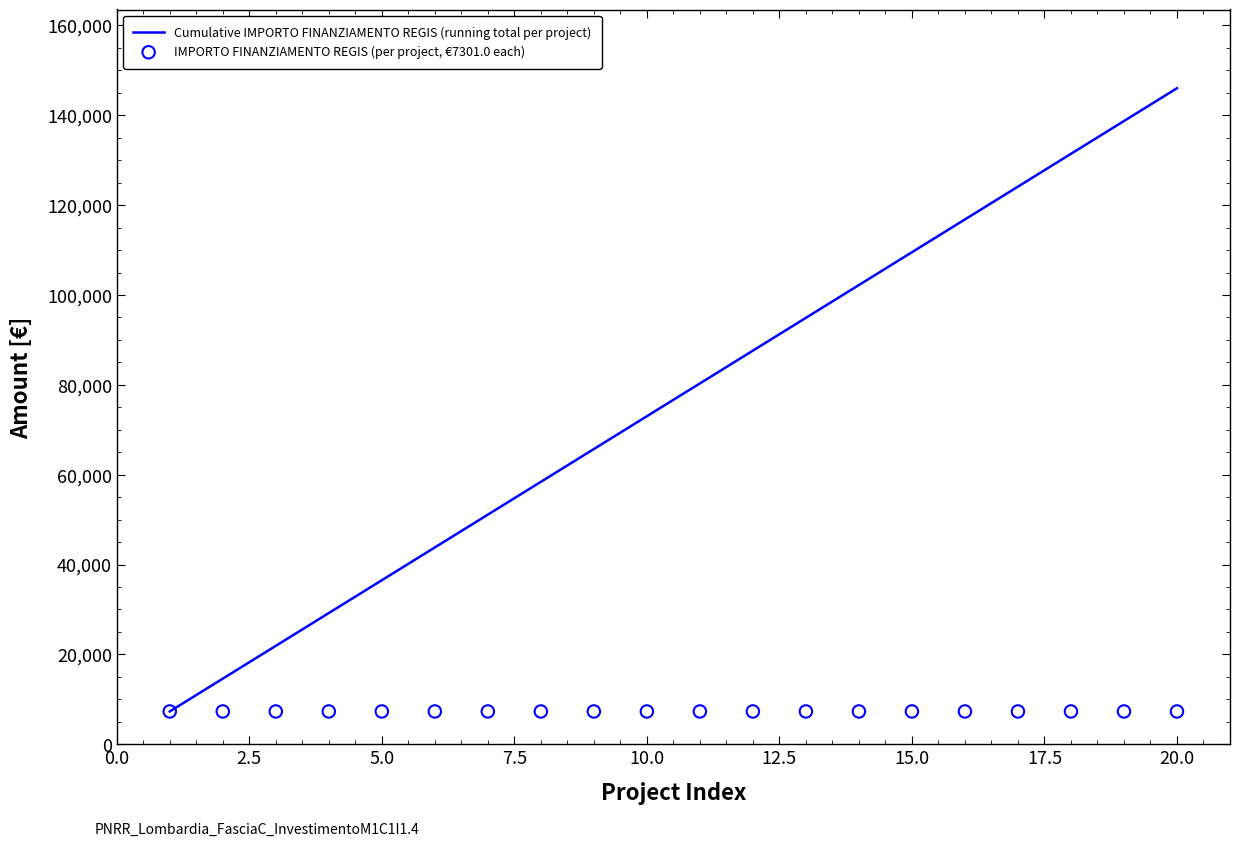

Which series has the largest Y range (max minus min)?

Cumulative IMPORTO FINANZIAMENTO REGIS (running total per project)